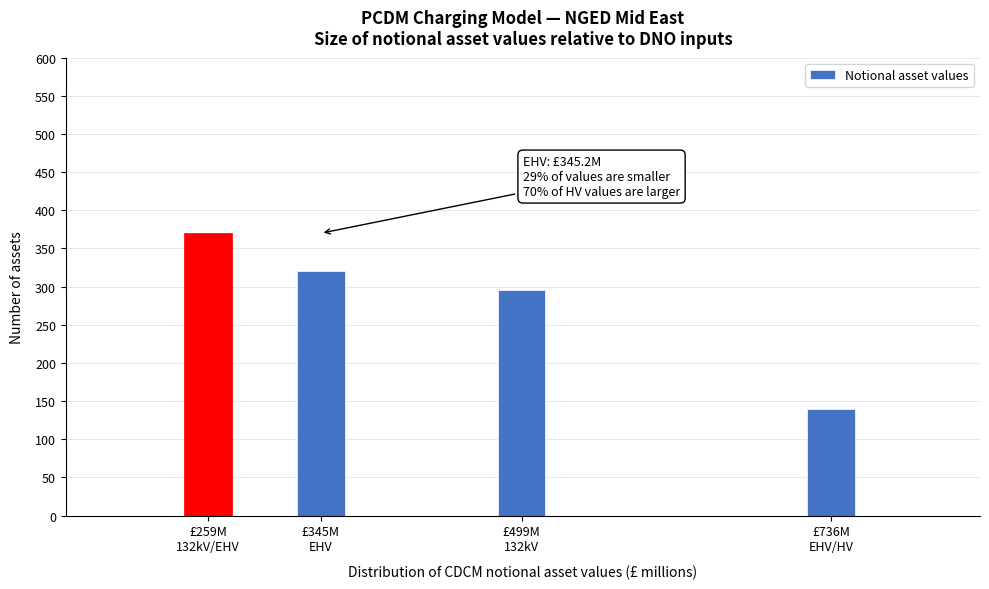

Reading right to left, extract all data points from this chart.

140	295	320	370